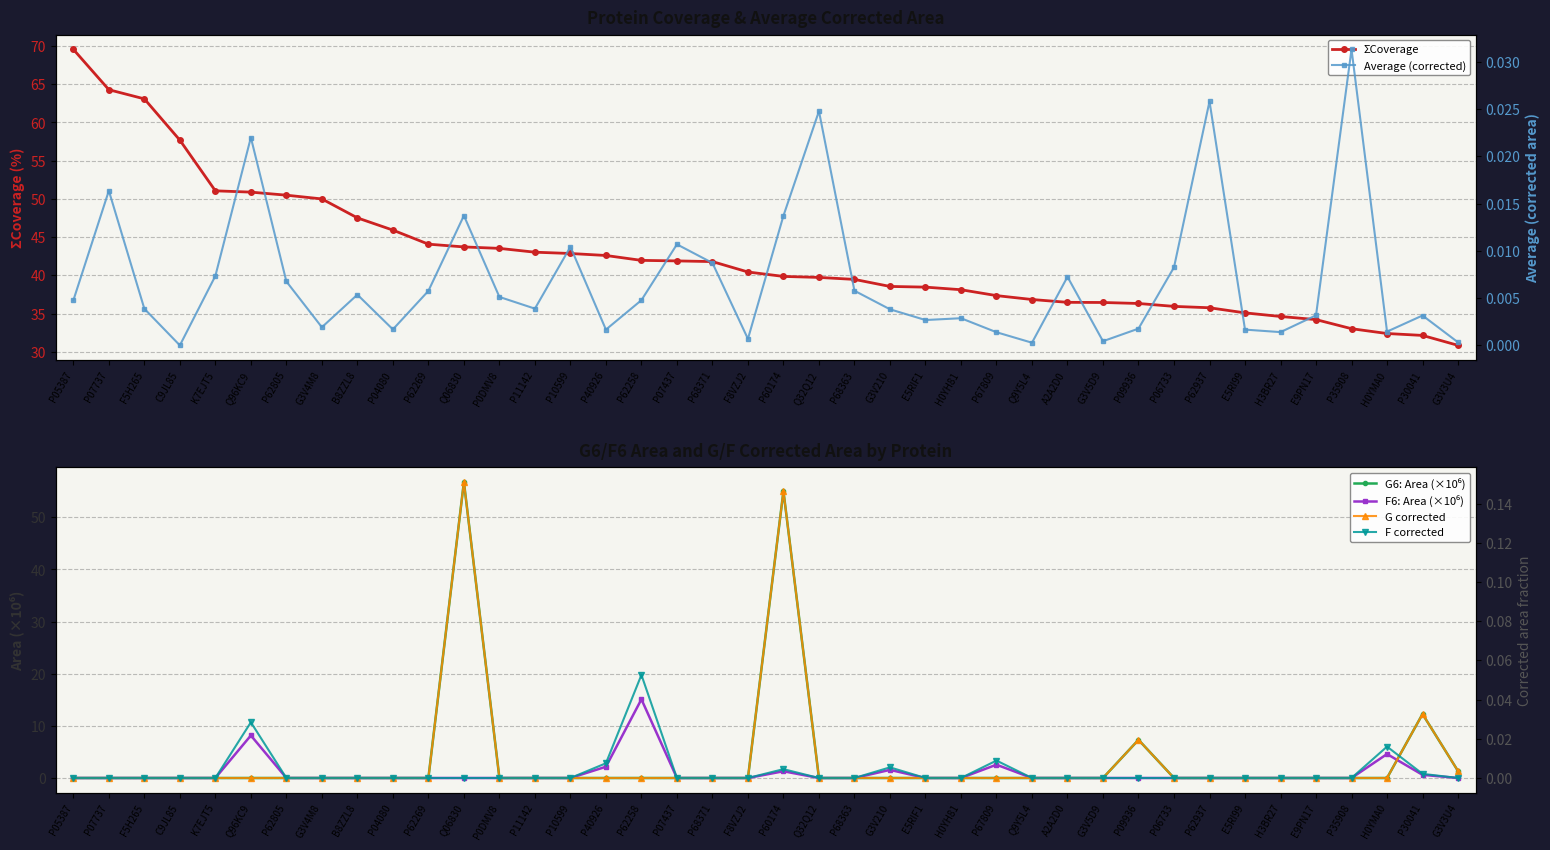

Which category has the lowest value in the G6: Area (×10⁶) series?

P05387